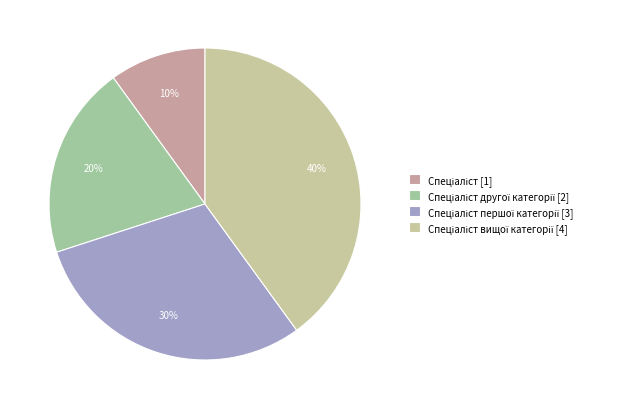

To the nearest percent, what is the difference between the largest and smallest slice percentages?

30%